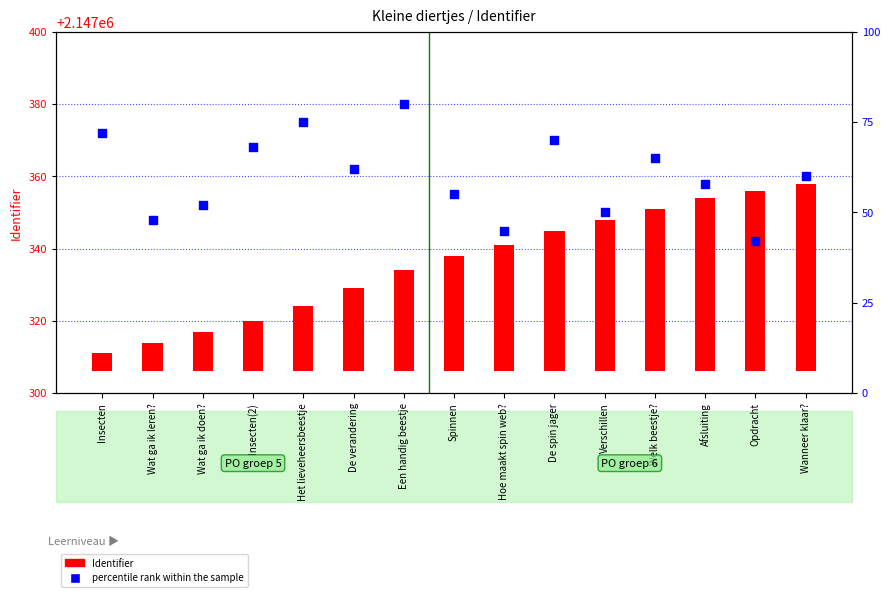

Which series reaches the maximum Y coordinate?

percentile rank within the sample